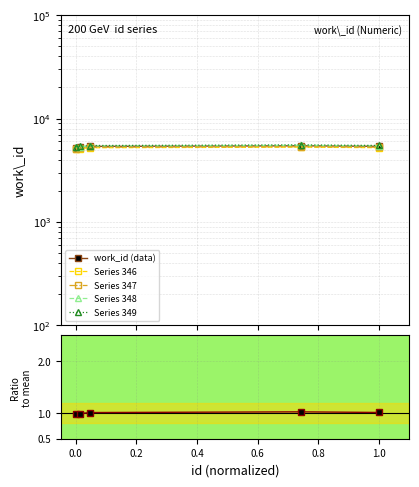

What is the value of the Series 347 point at the 2nd from the left?

5162.6